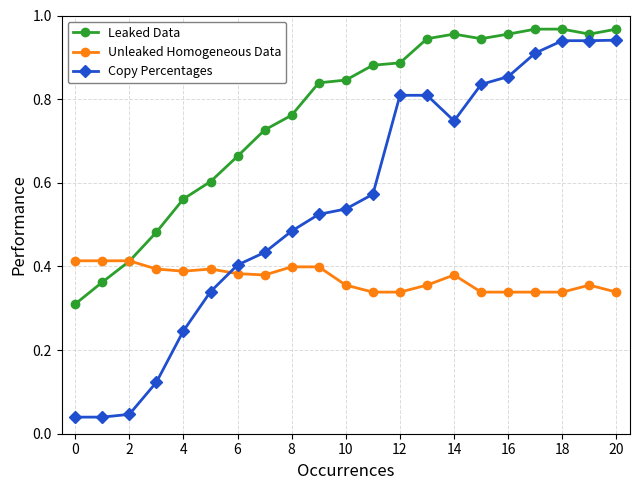

Which series has the largest total across all categories?

Leaked Data